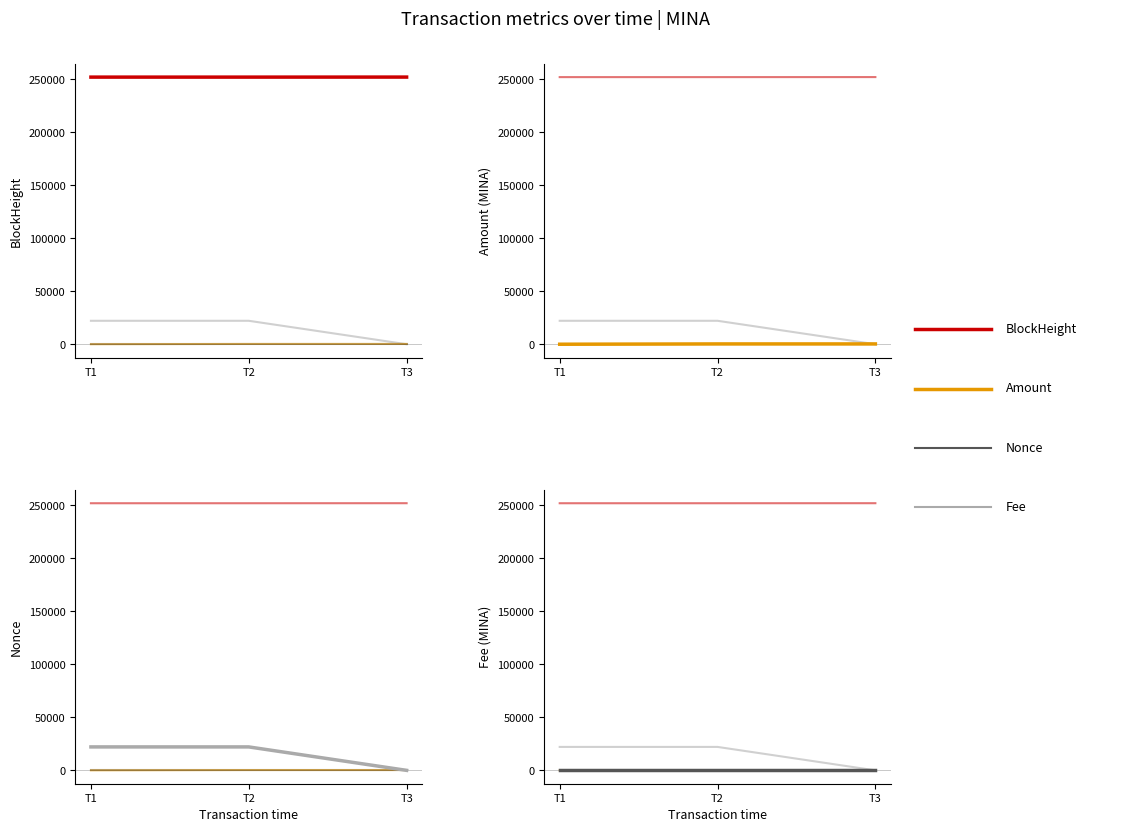

How many values in the BlockHeight series are below 252111?

1